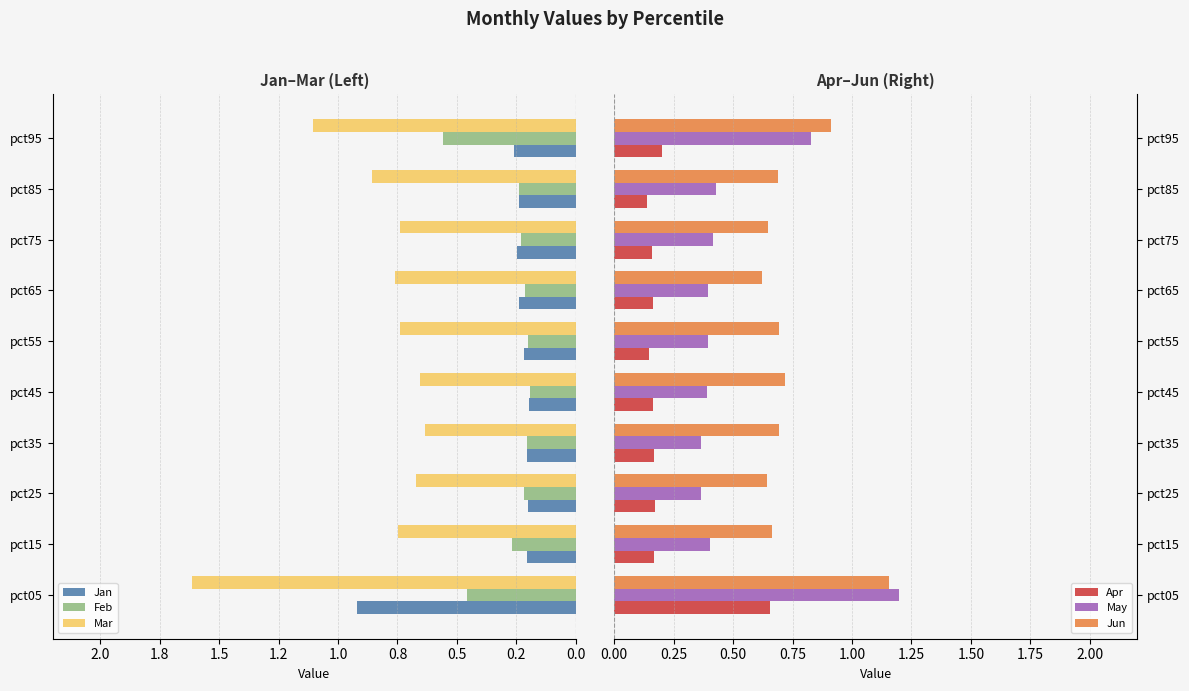

What is the sum of all Mar values?

-8.5